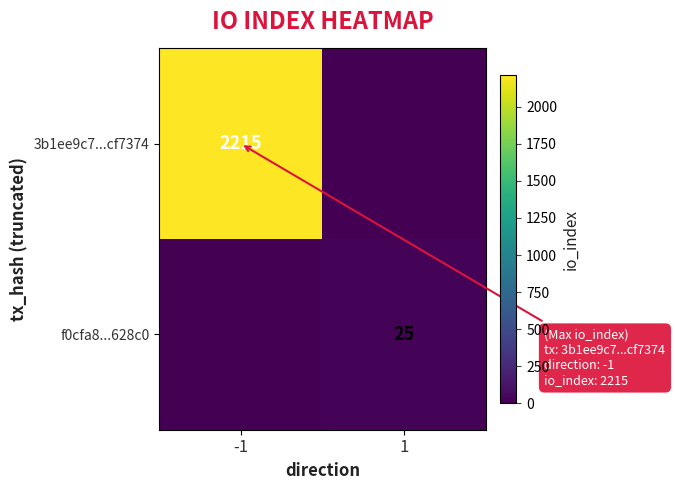

True or false: 3b1ee9c7...cf7374 has a value of 2215 at -1.

True